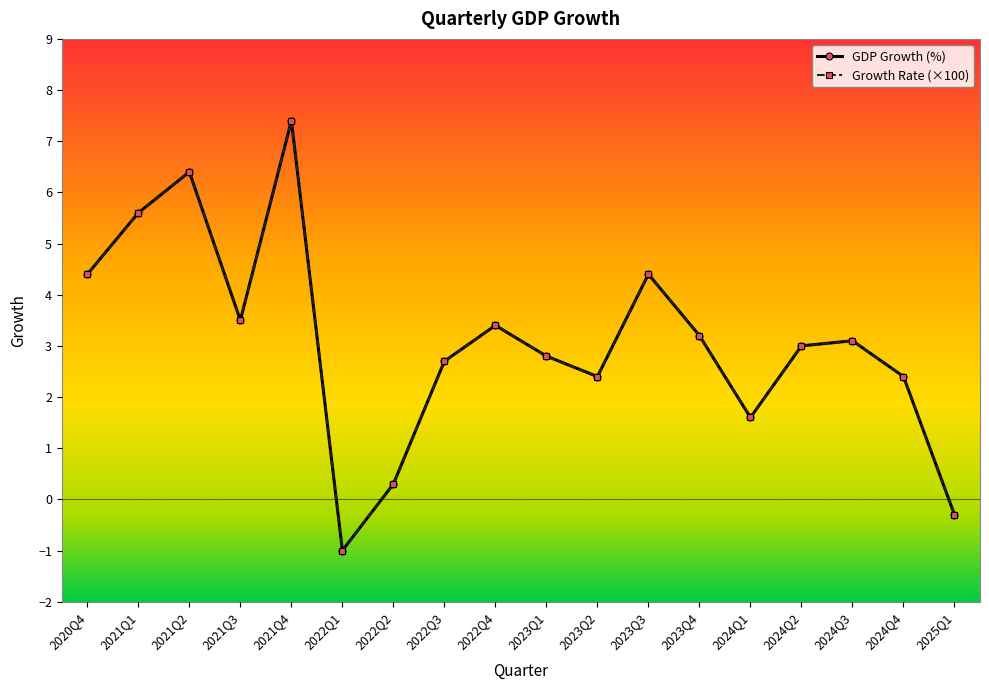

True or false: GDP Growth (%) has a value of 2.4 at 2024Q4.

True